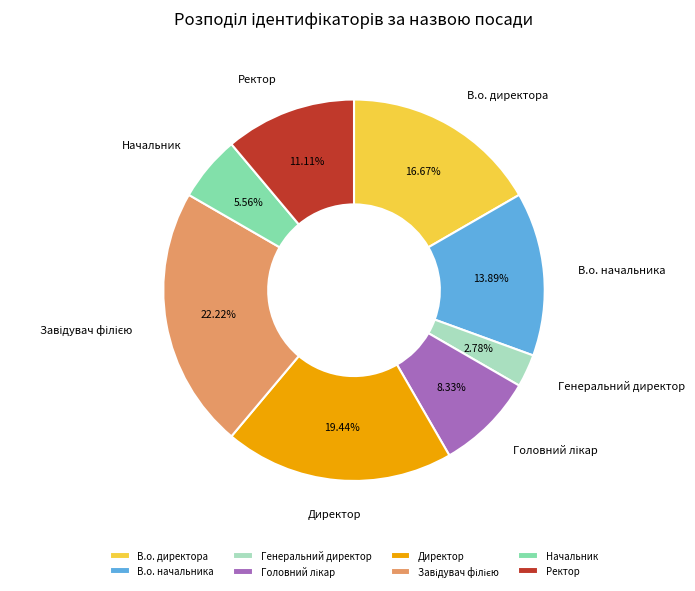

How many slices are in this pie chart?

8